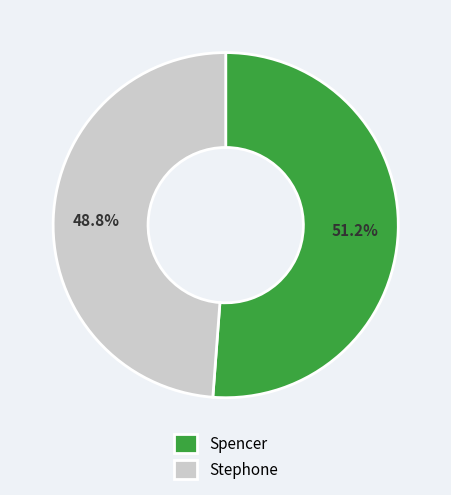

The Stephone slice represents 49% of the pie. True or false?

True